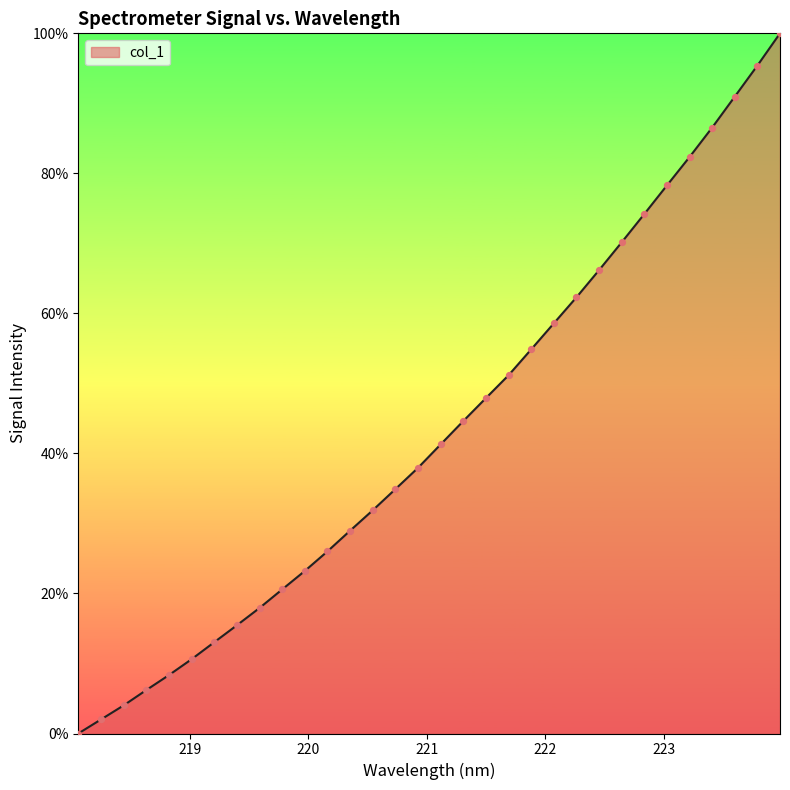

What is the difference between the maximum and minimum values?

100.0